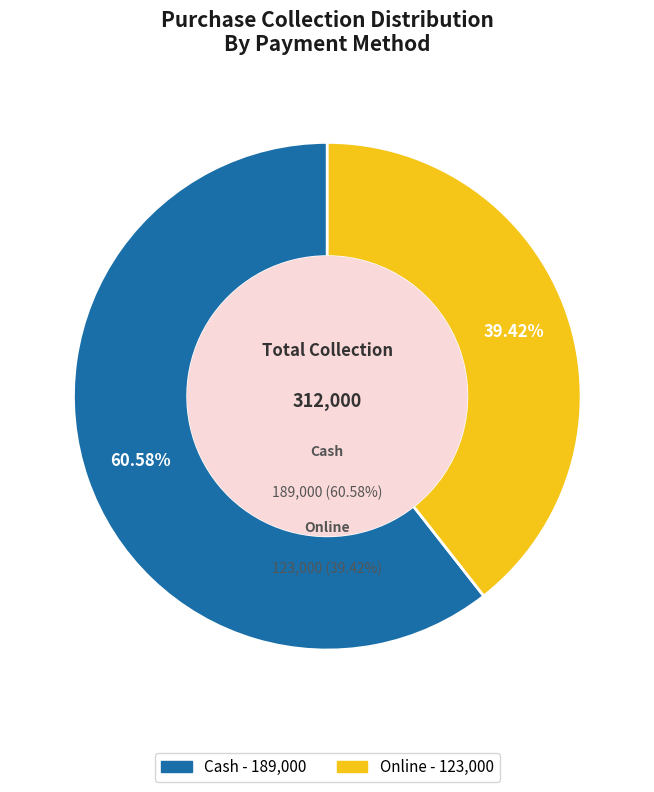

What percentage is NOT represented by Online?

60.6%